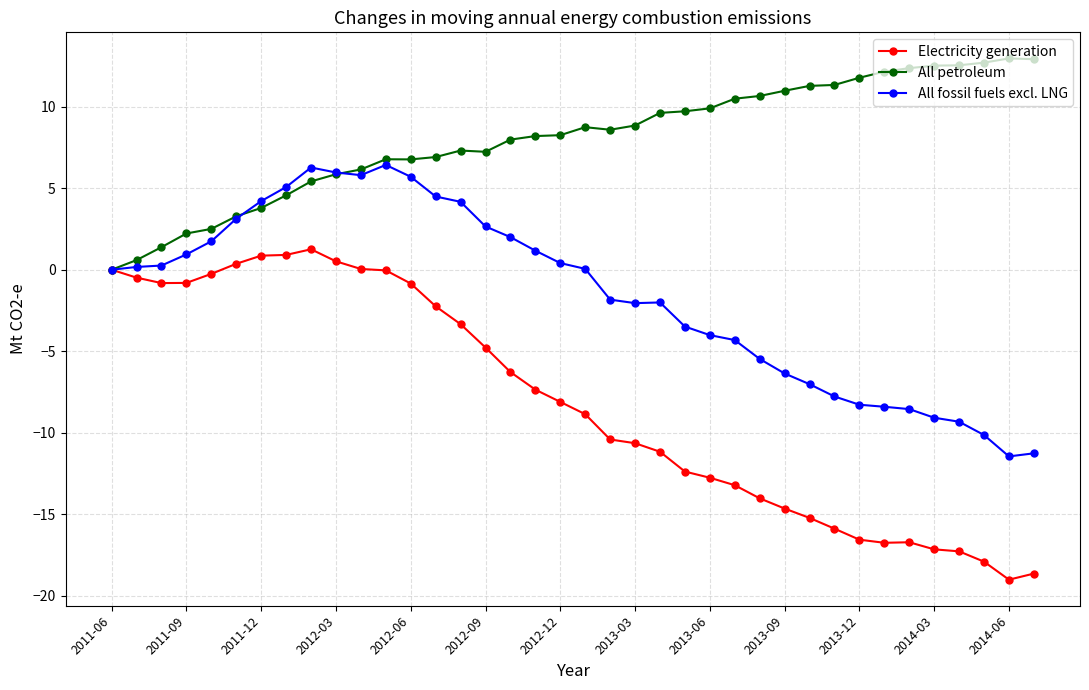

What is the smallest value displayed?

-19.0